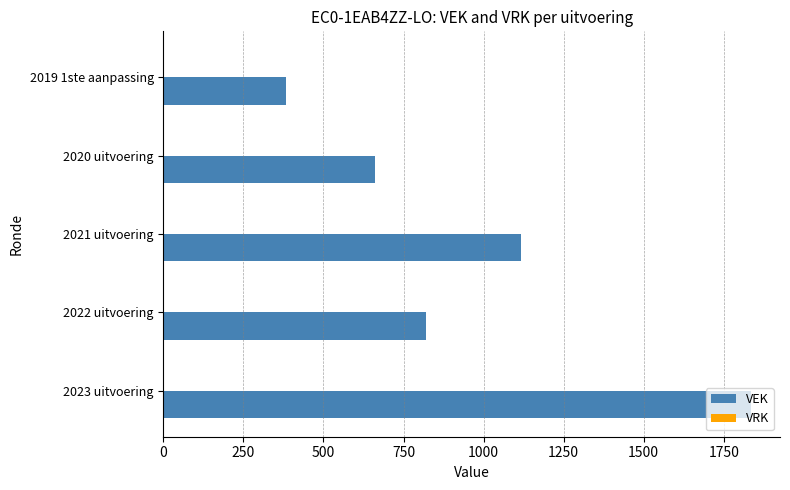

Rank the categories by value from highest to lowest.

2023 uitvoering, 2021 uitvoering, 2022 uitvoering, 2020 uitvoering, 2019 1ste aanpassing